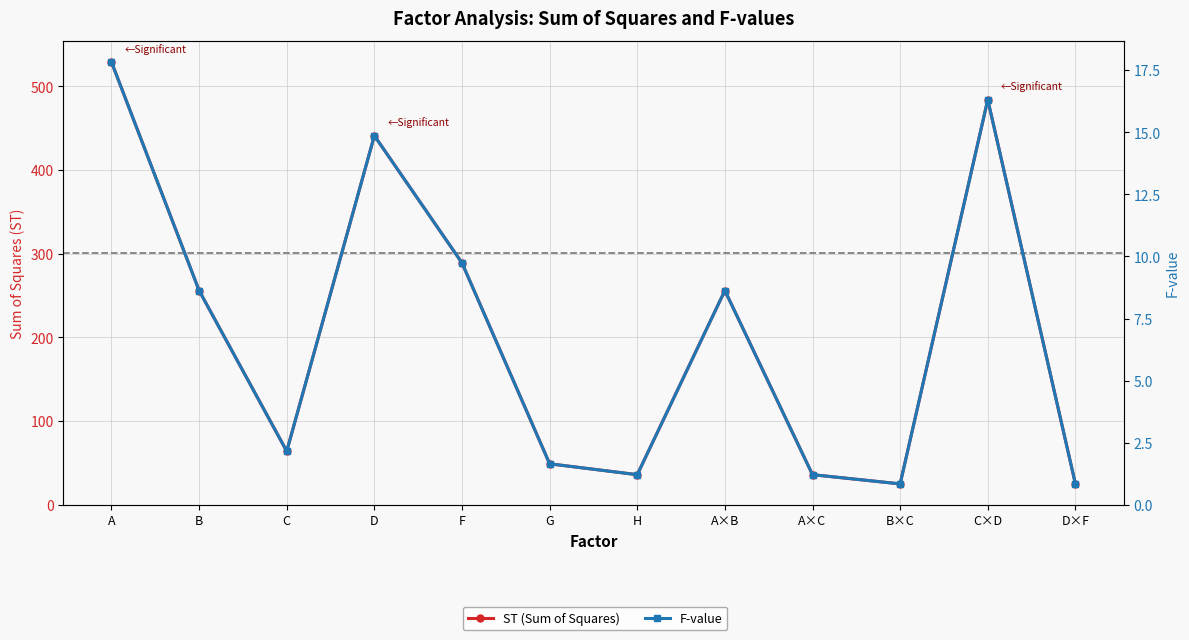

At which category is the sum across all series the highest?

A